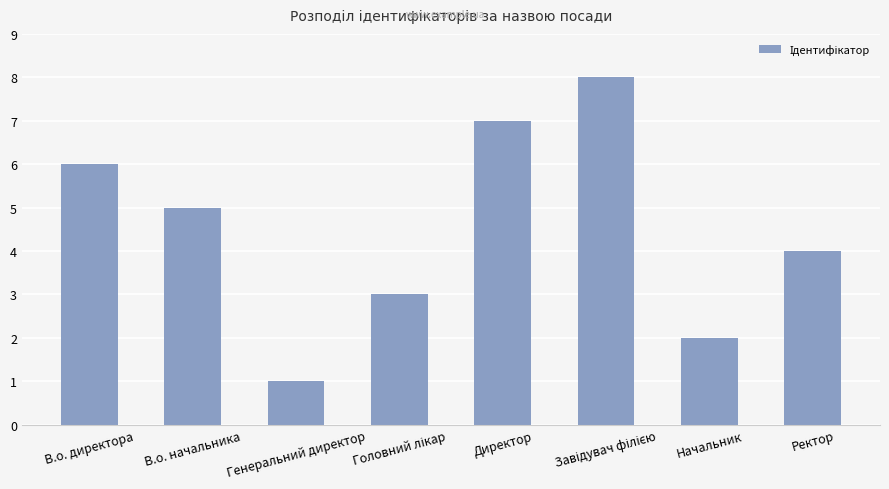

How many values are between 3 and 7?

5